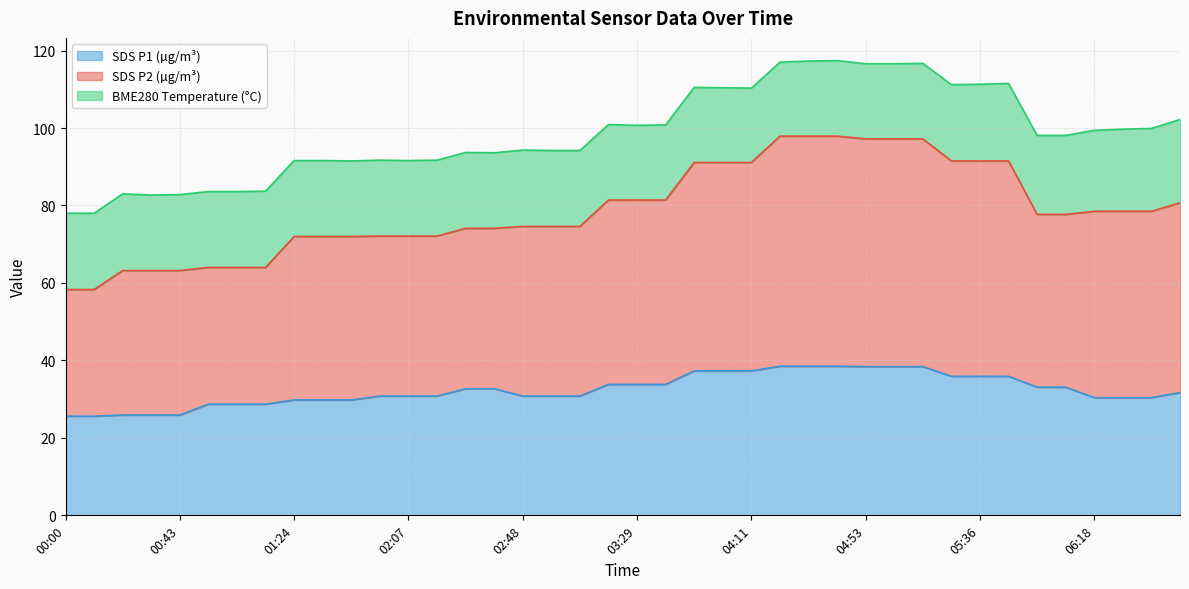

The value of SDS_P2 at 03:29 is 174.5. True or false?

False